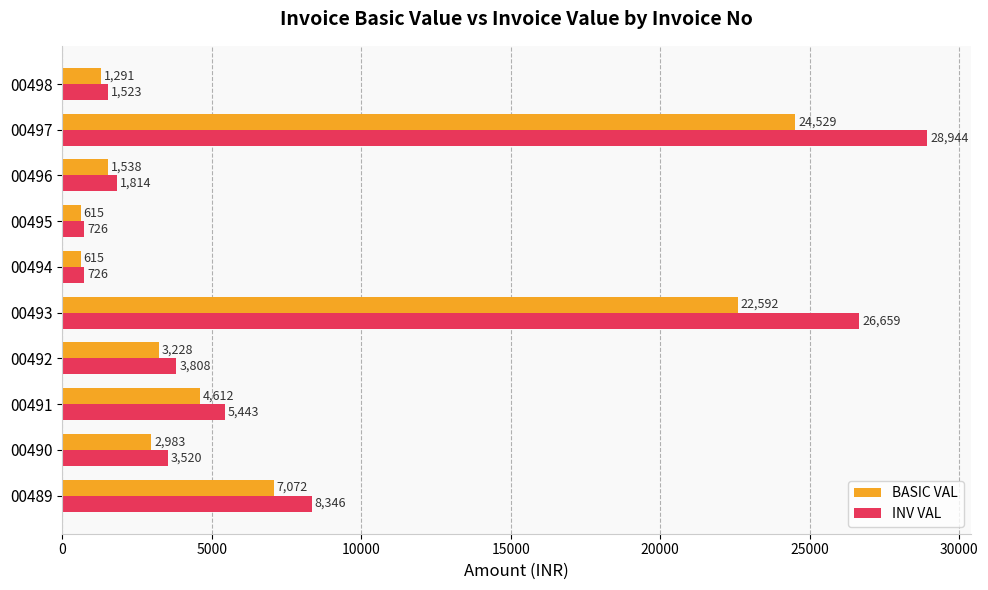

Count the number of data series in this chart.

2